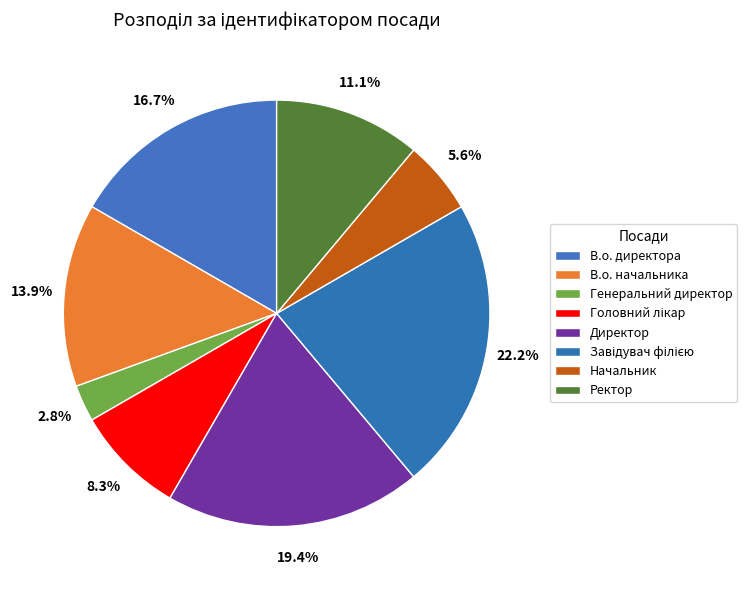

To the nearest percent, what is the combined percentage of Начальник and Генеральний директор?

8%